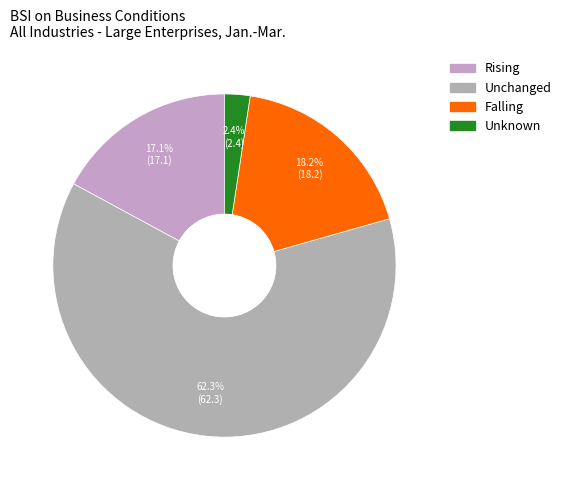

How much of the chart is everything except Unchanged?

37.7%